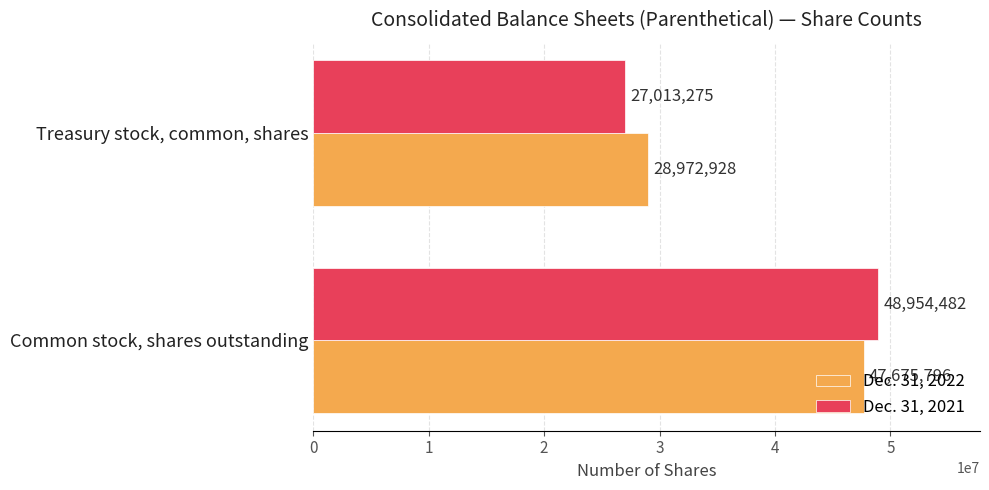

What is the difference between the highest and lowest values at Treasury stock, common, shares?

1959653